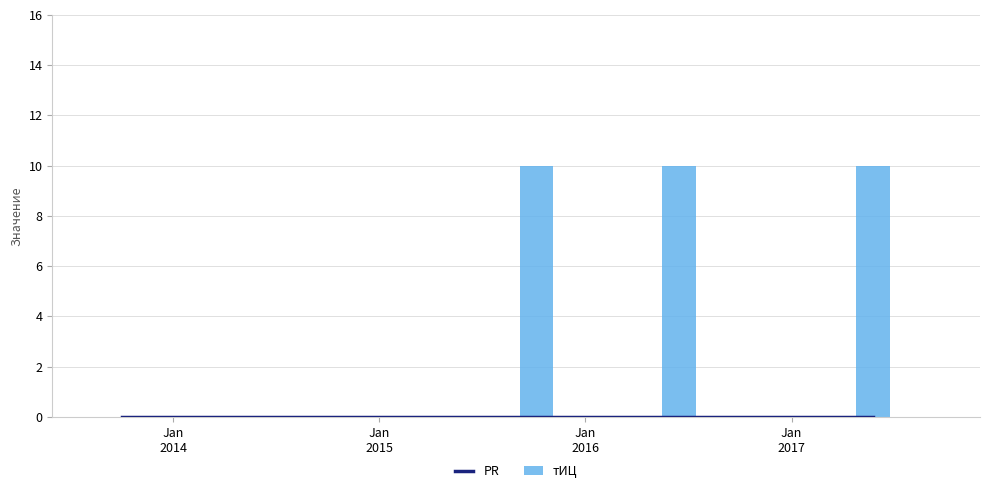

What is the sum of all тИЦ values?

30